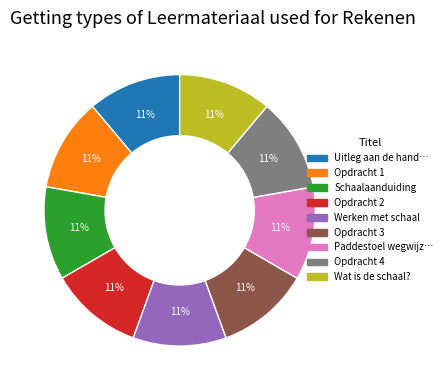

Is there a majority slice in this chart?

No